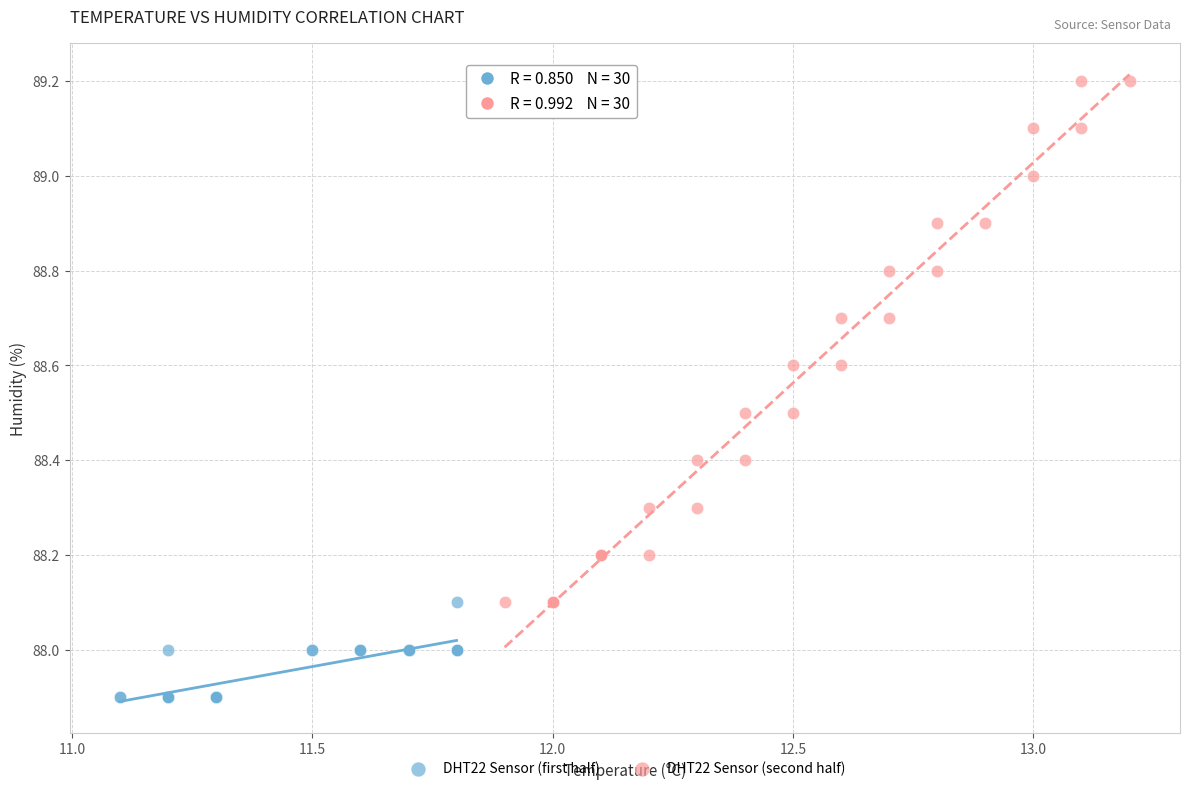

Which series reaches the maximum Y coordinate?

DHT22 Sensor (second half)